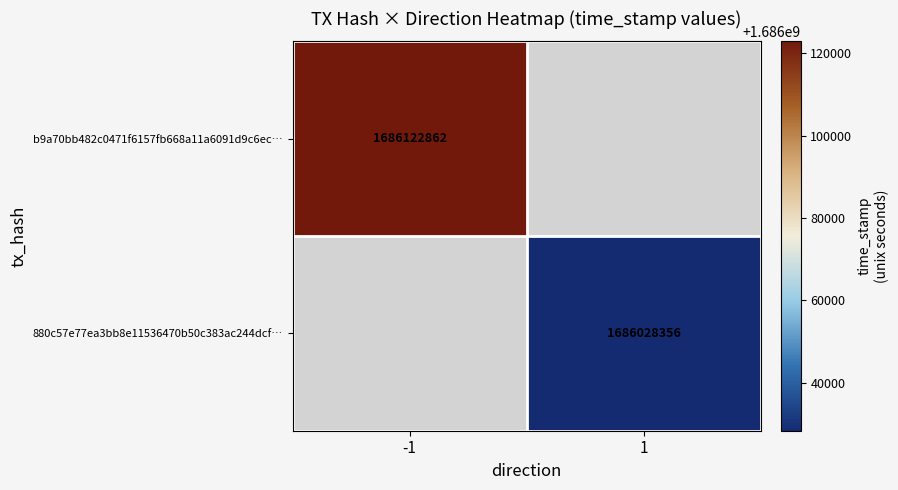

What is the smallest value displayed?

1686028356.0